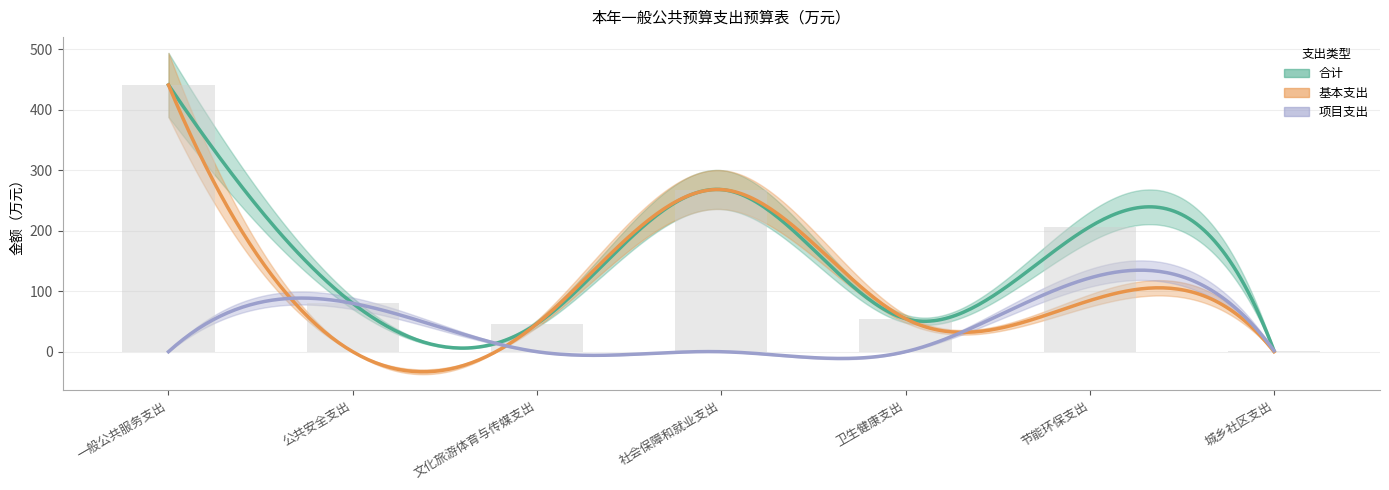

Does the chart contain any negative values?

No